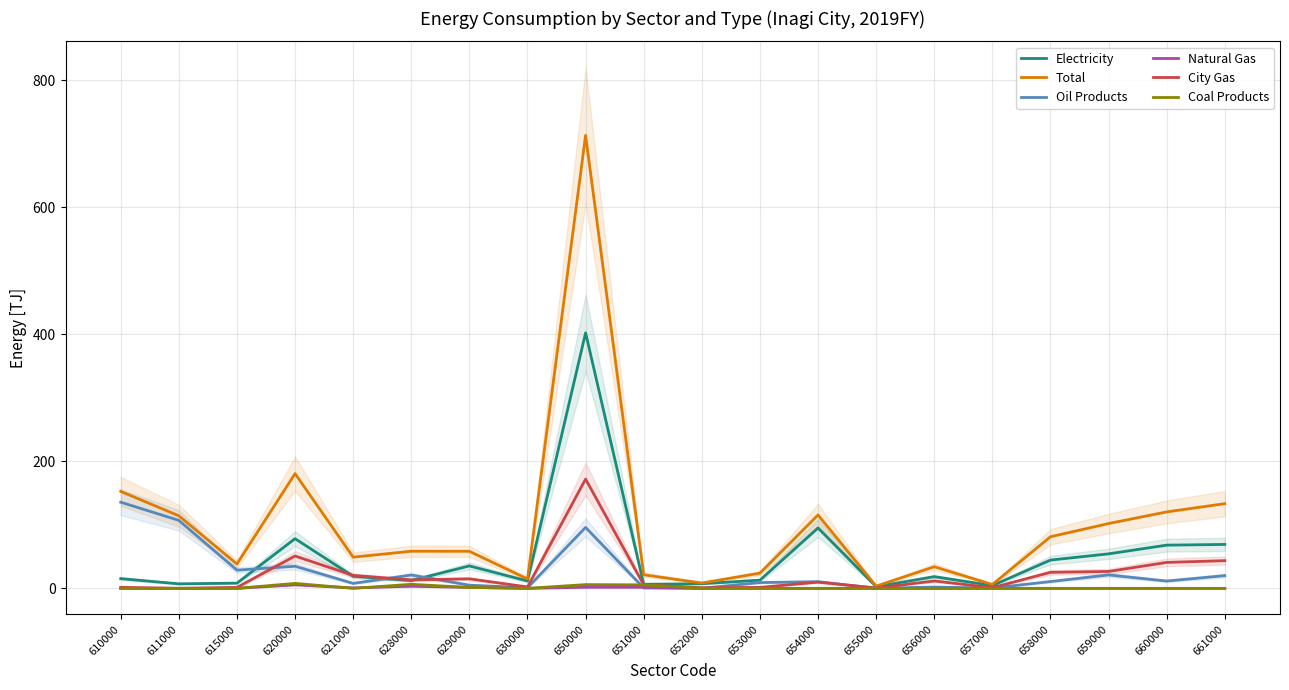

True or false: Total and City Gas cross at least once.

False